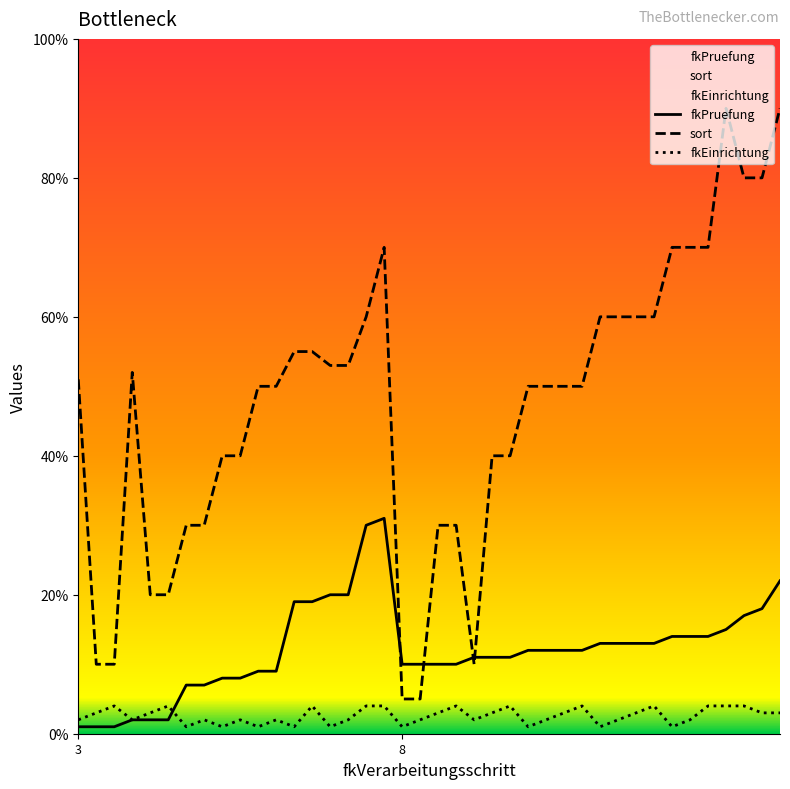

True or false: sort and fkEinrichtung intersect in this chart.

False